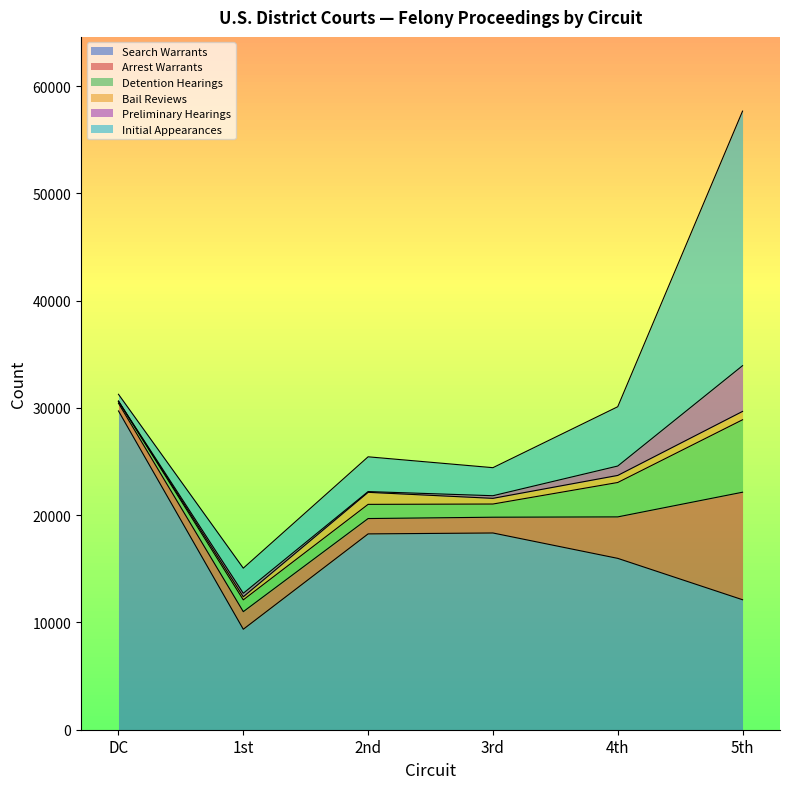

Which series has the largest total across all categories?

Search Warrants